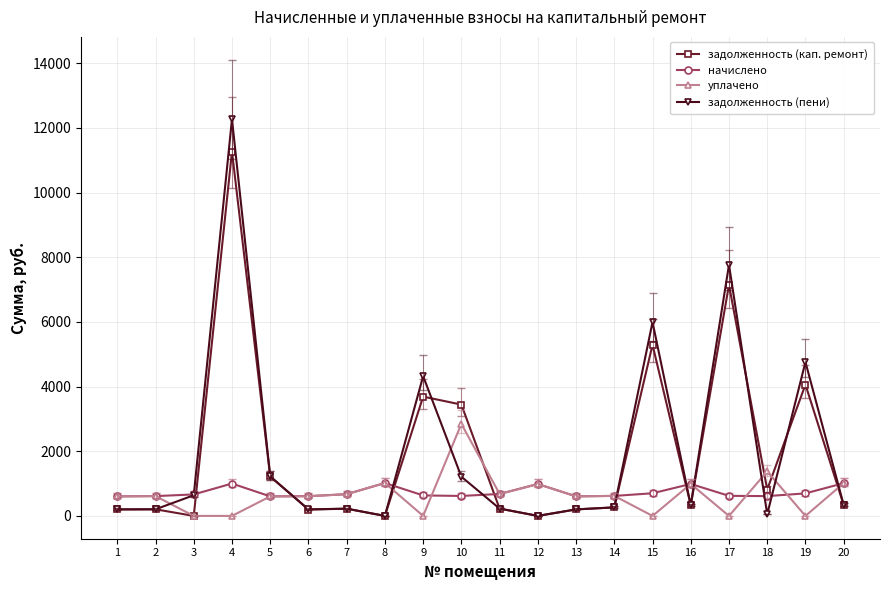

What is the difference between the highest and lowest values at 9?

4322.3